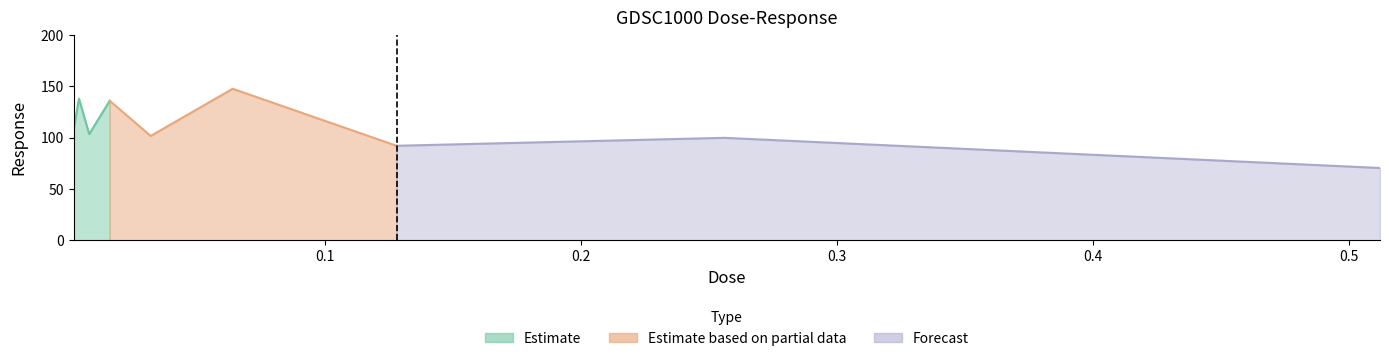

What is the sum of all values?

997.5